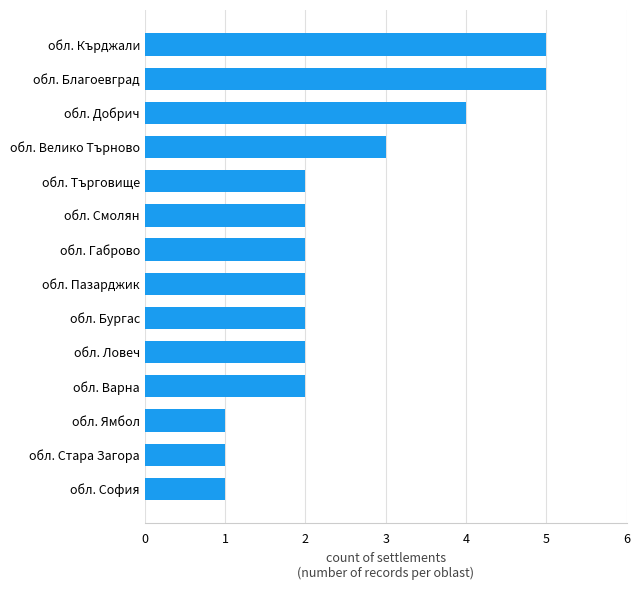

What is the ratio of the value at обл. Пазарджик to the value at обл. Ямбол?

2.0